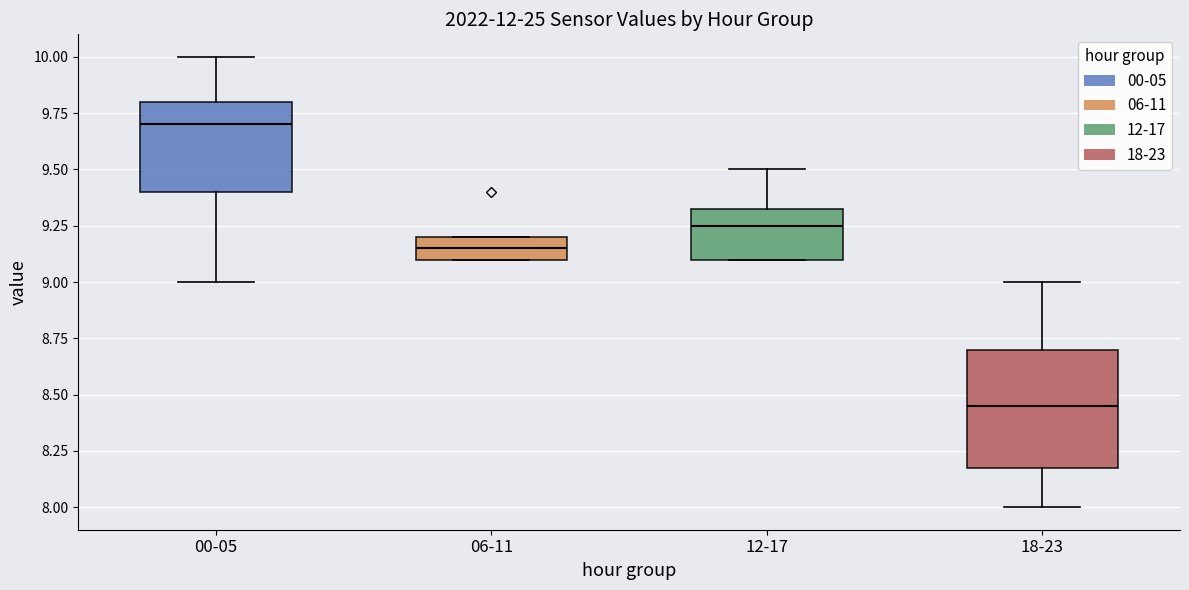

Where does the upper whisker of the box for 18-23 end on the y-axis? The values are not printed on the chart, so give them approximately, as read against the axis.

9.00